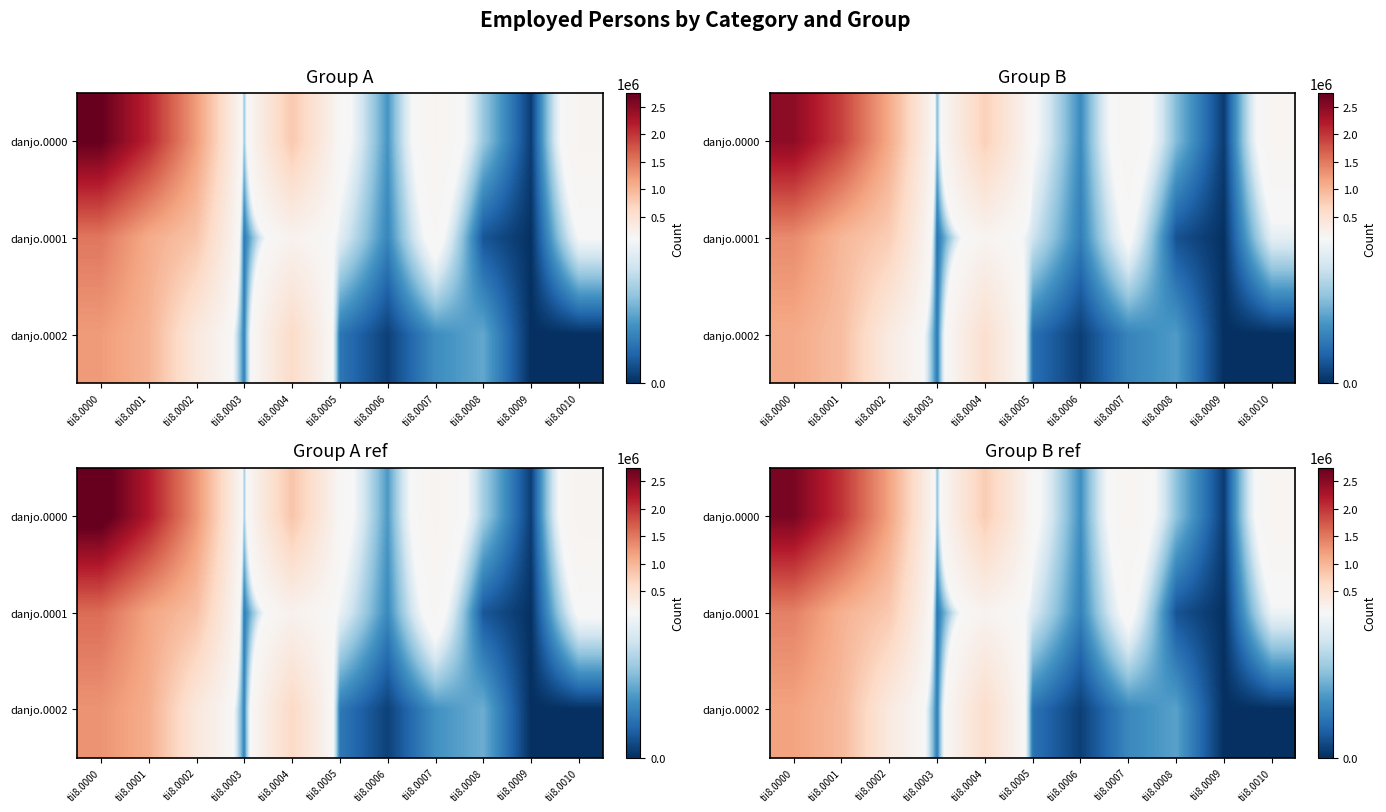

What is the difference between the highest and lowest values at tii8.0001?

1045446.5